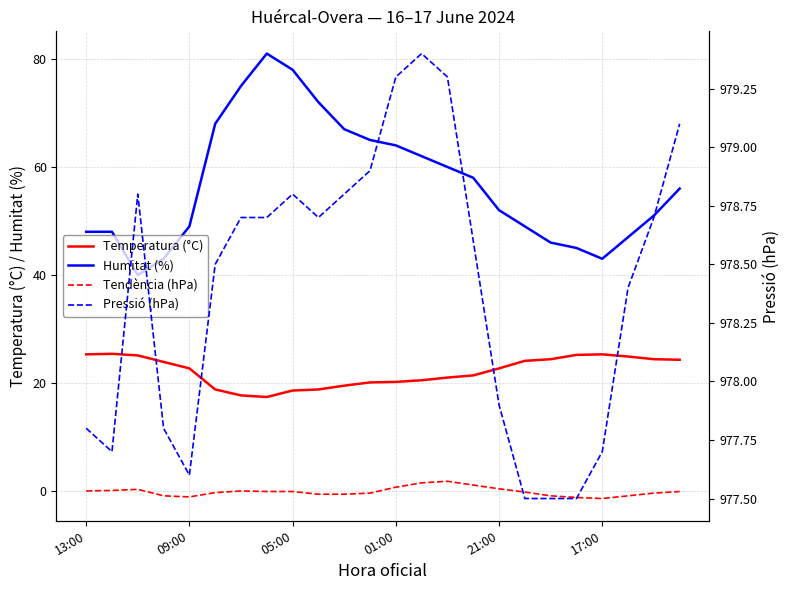

How many data points does each series have?

24